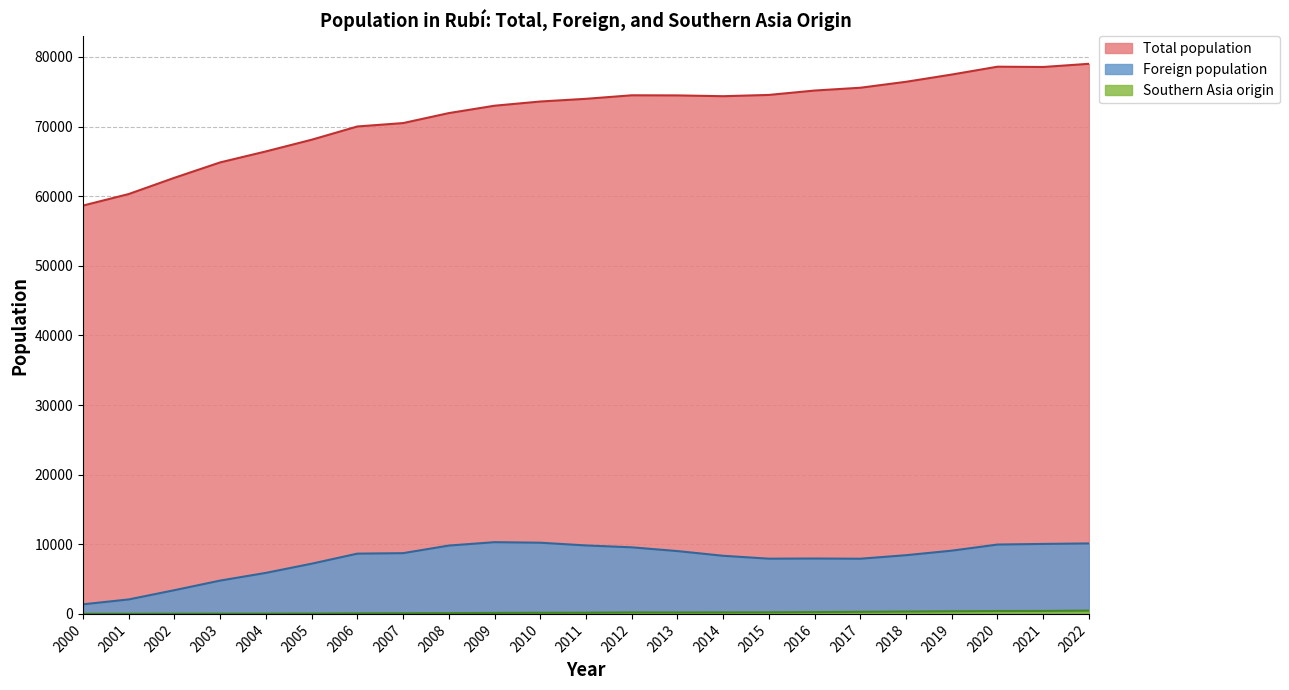

At how many categories does at least one series exceed 60446?

21